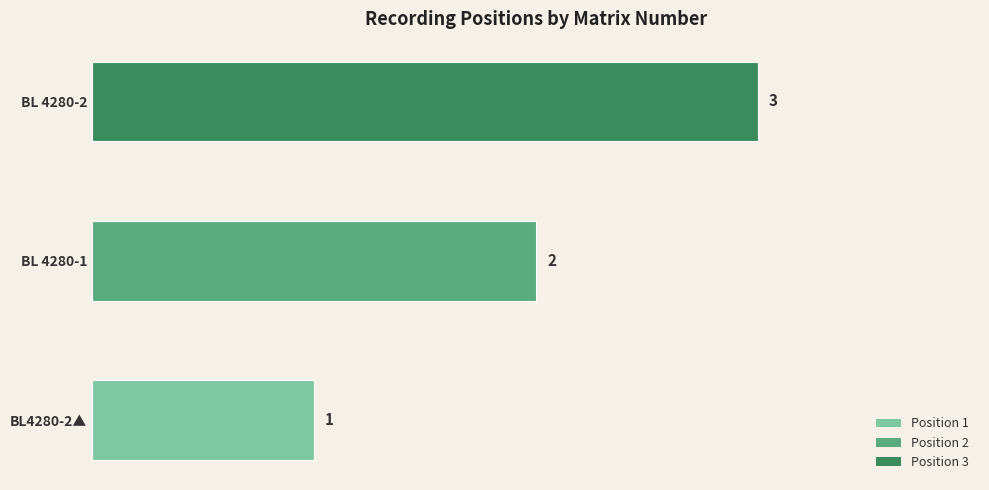

What is the average value?

2